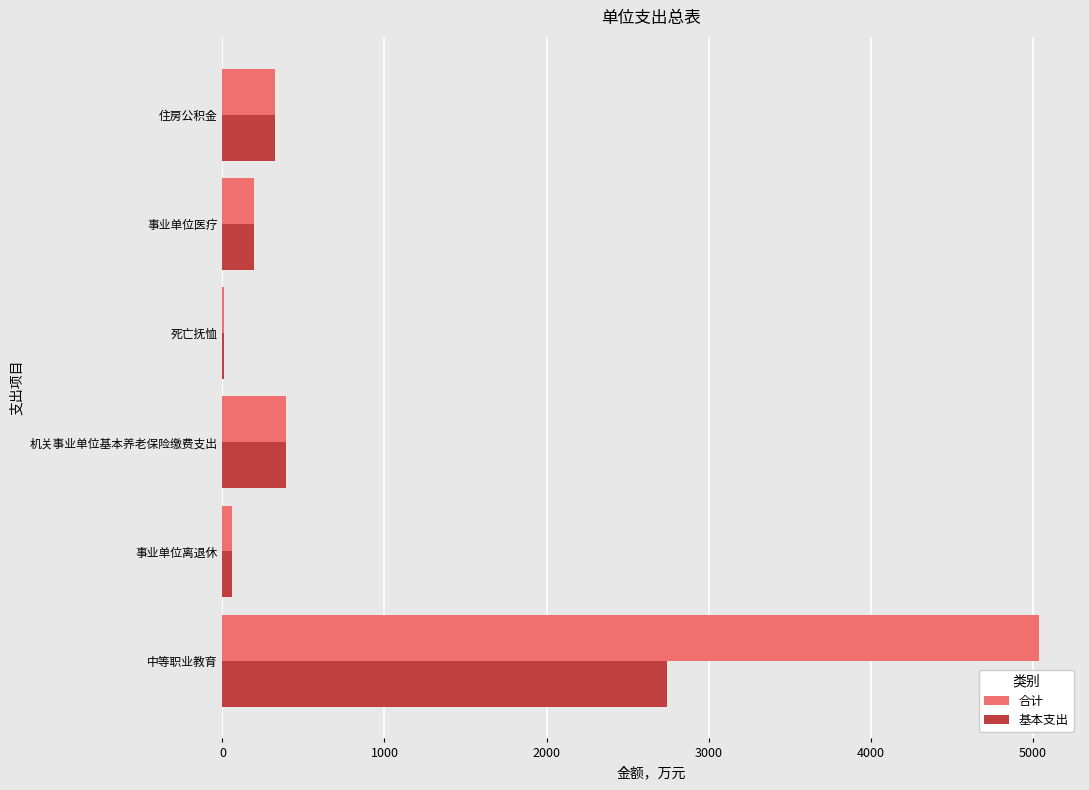

Which series changed the most between 中等职业教育 and 住房公积金?

合计